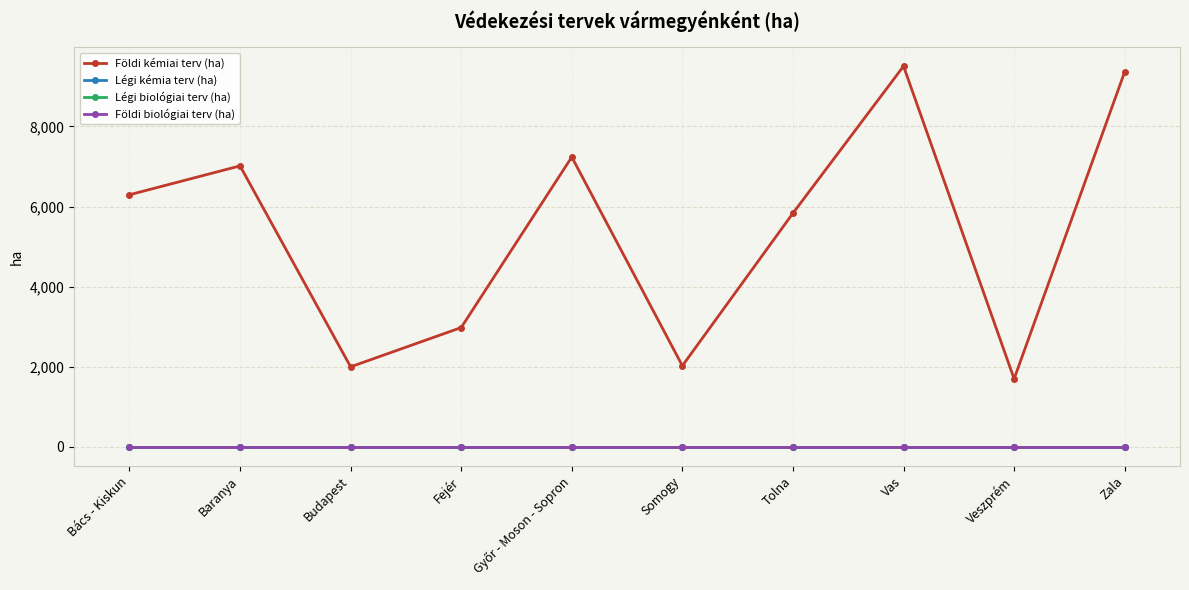

Is this an area chart (filled region under the line)?

No